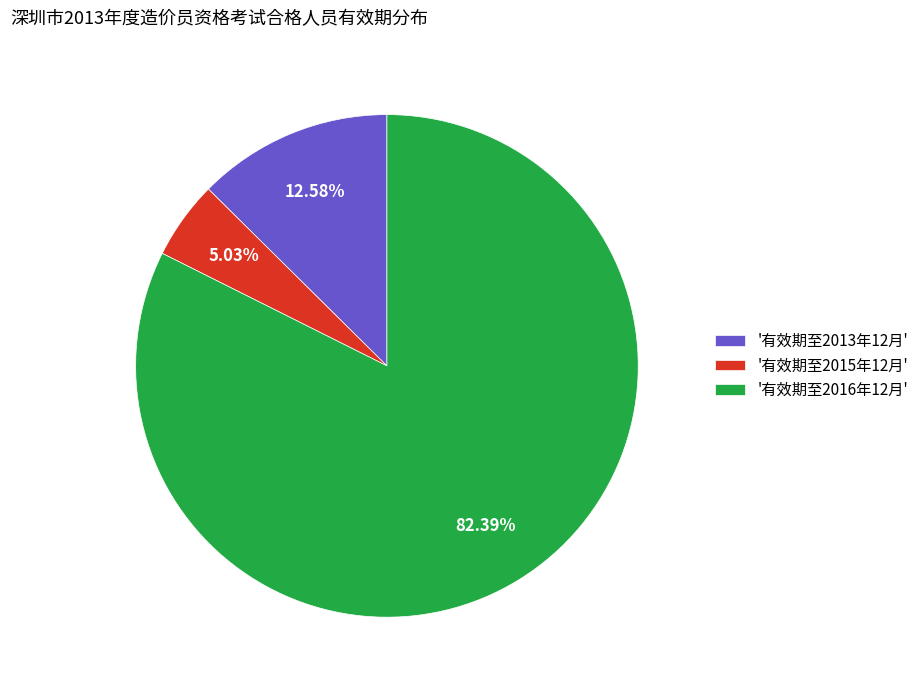

How many slices are in this pie chart?

3